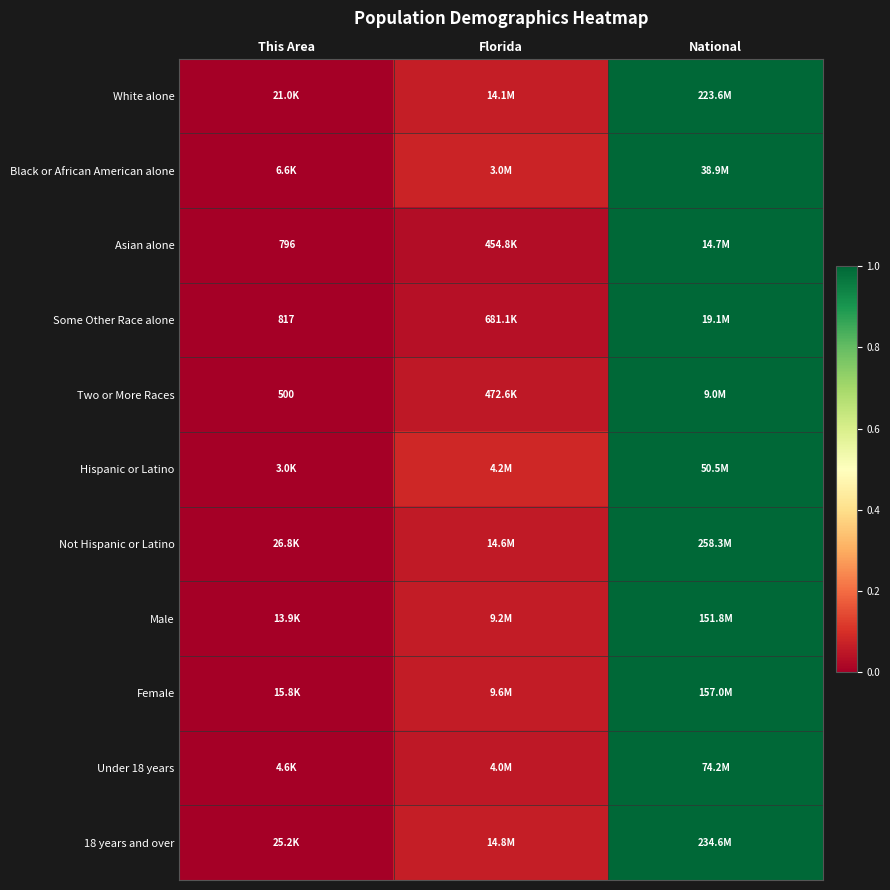

The Under 18 years series shows -0.3 at This Area. True or false?

False